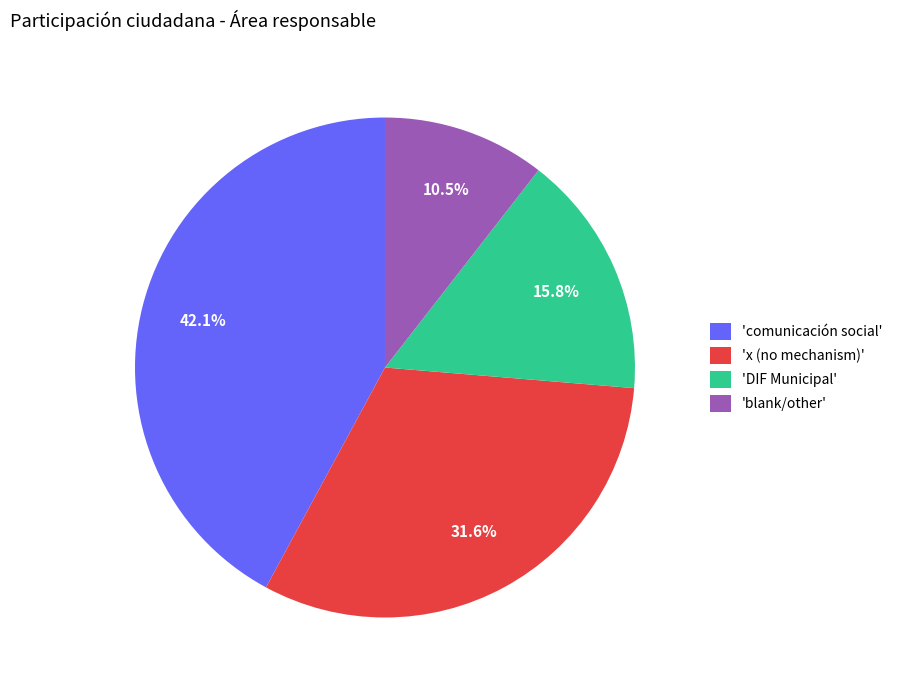

Which has a higher value, 'DIF Municipal' or 'comunicación social'?

'comunicación social'